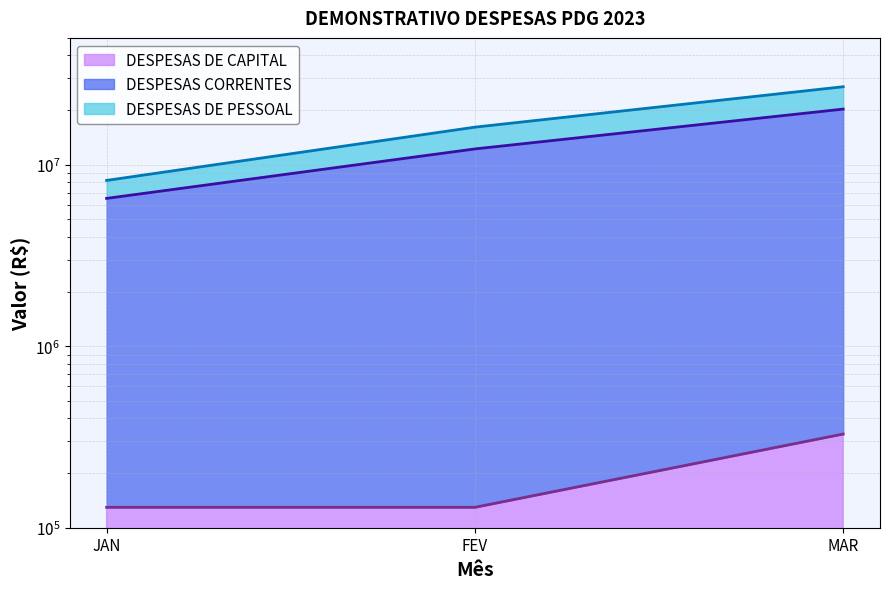

Is it true that DESPESAS CORRENTES equals 2356178.4 at JAN?

False